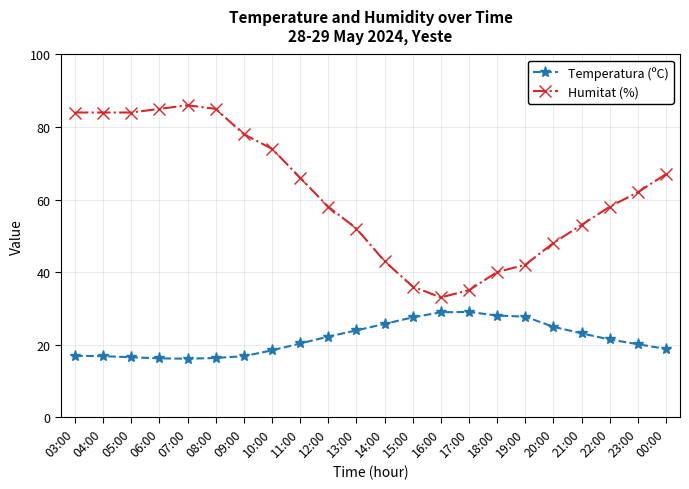

Which series has the largest total across all categories?

Humitat (%)